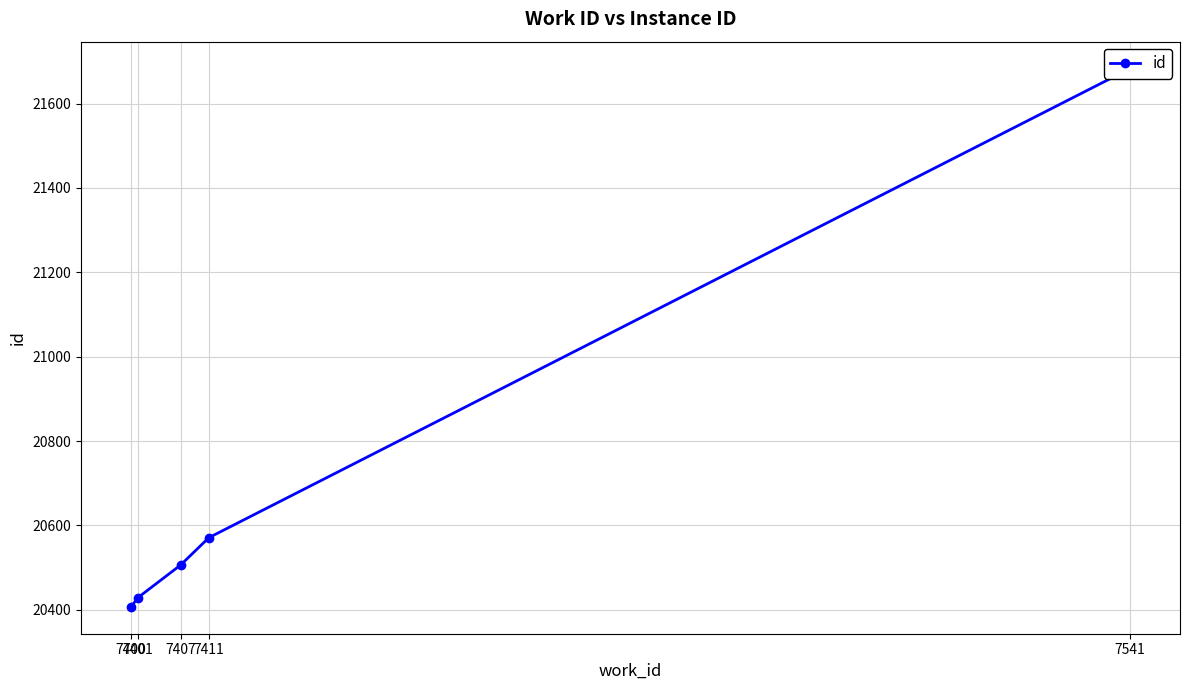

Which label corresponds to the largest value in the chart?

7541